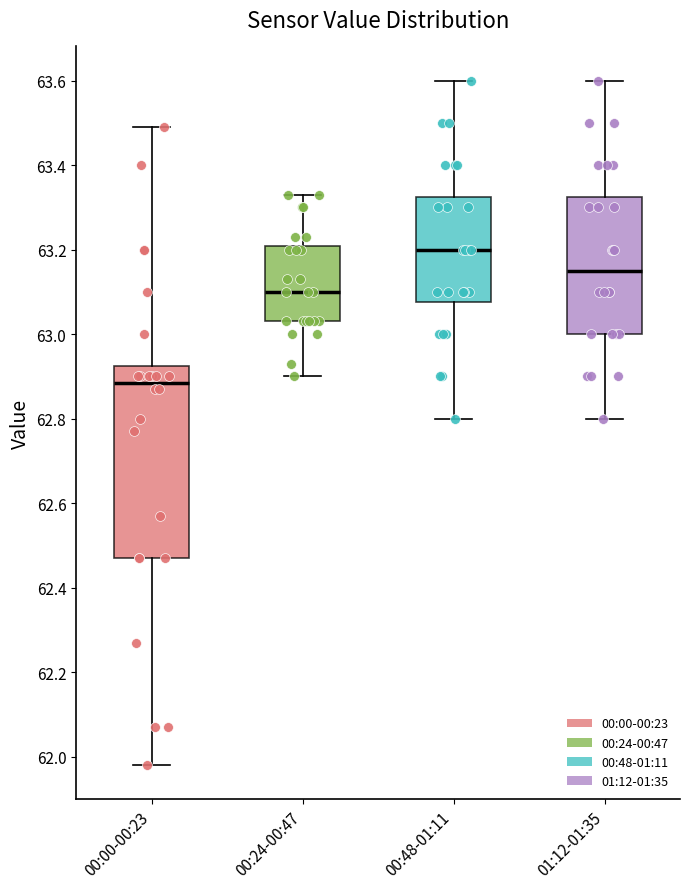

Reading left to right, transcribe this box plot: for each box, give where its median line is, the range the box spans, and where its two whiskers end, as read against the y-axis. The values are not printed on the chart, so give them approximately, as read against the axis.

00:00-00:23: median 62.88, box 62.48 to 62.92, whiskers 61.98 to 63.50
00:24-00:47: median 63.10, box 63.04 to 63.20, whiskers 62.90 to 63.34
00:48-01:11: median 63.20, box 63.08 to 63.32, whiskers 62.80 to 63.60
01:12-01:35: median 63.16, box 63.00 to 63.32, whiskers 62.80 to 63.60